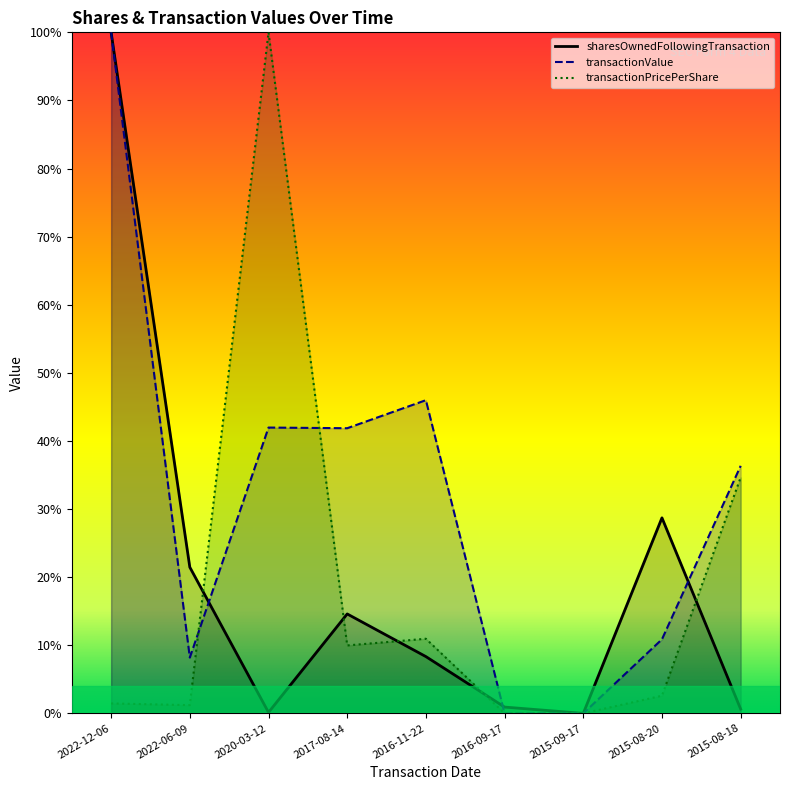

The sharesOwnedFollowingTransaction series shows 0.0 at 2015-08-18. True or false?

False